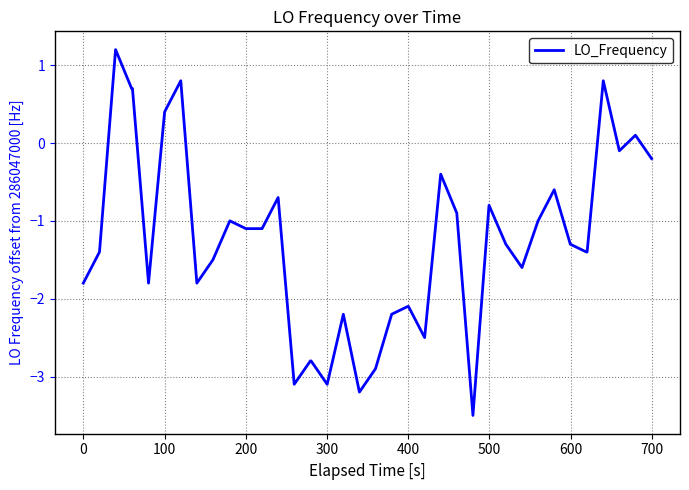

What is the greatest value displayed?

1.2